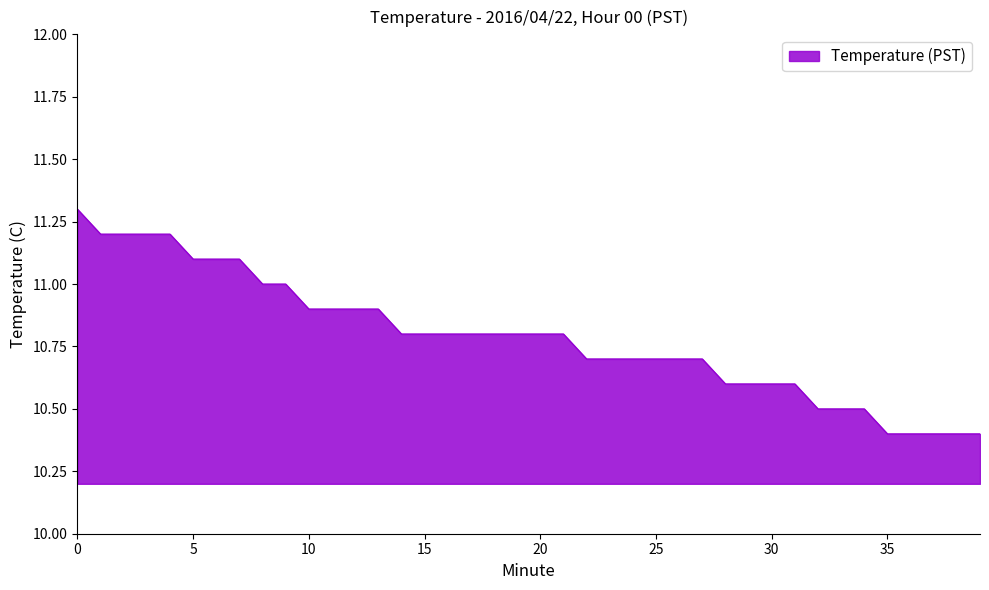

What is the smallest value displayed?

10.4